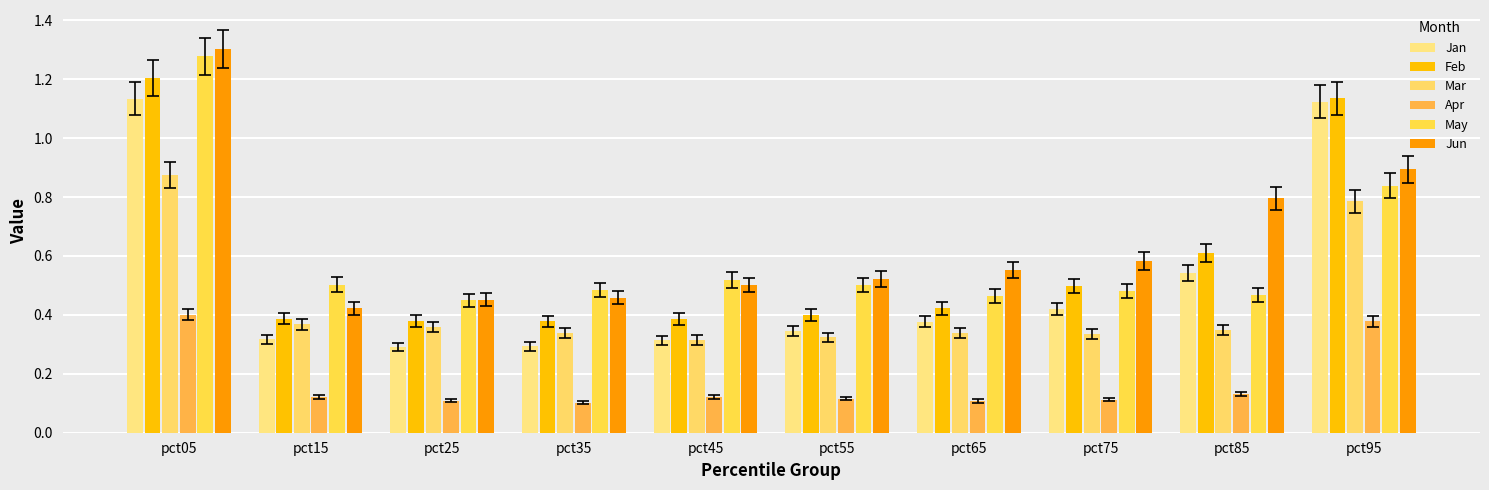

Rank the series at pct85 from highest to lowest value.

Jun, Feb, Jan, May, Mar, Apr